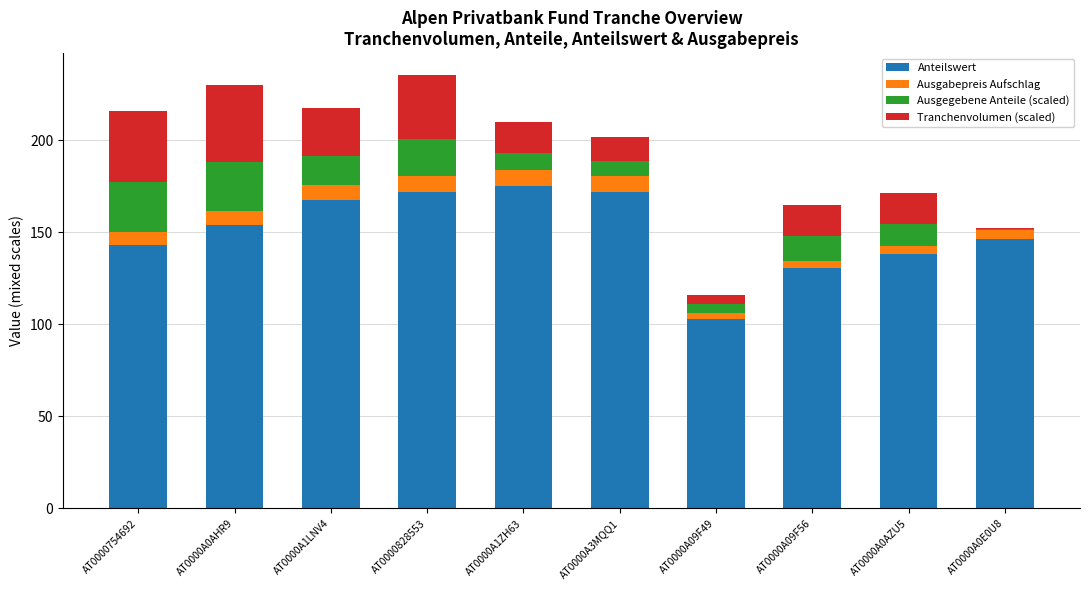

What is the maximum value for Anteilswert?

175.0